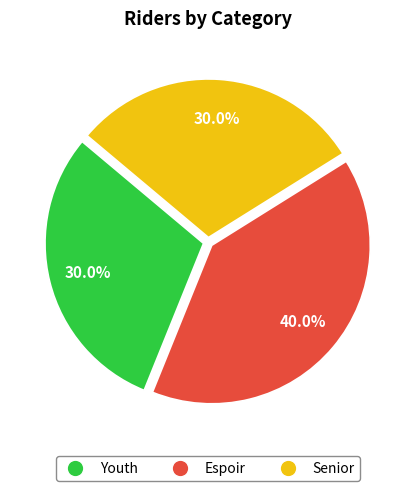

What is the ratio of the value at Espoir to the value at Senior?

1.3